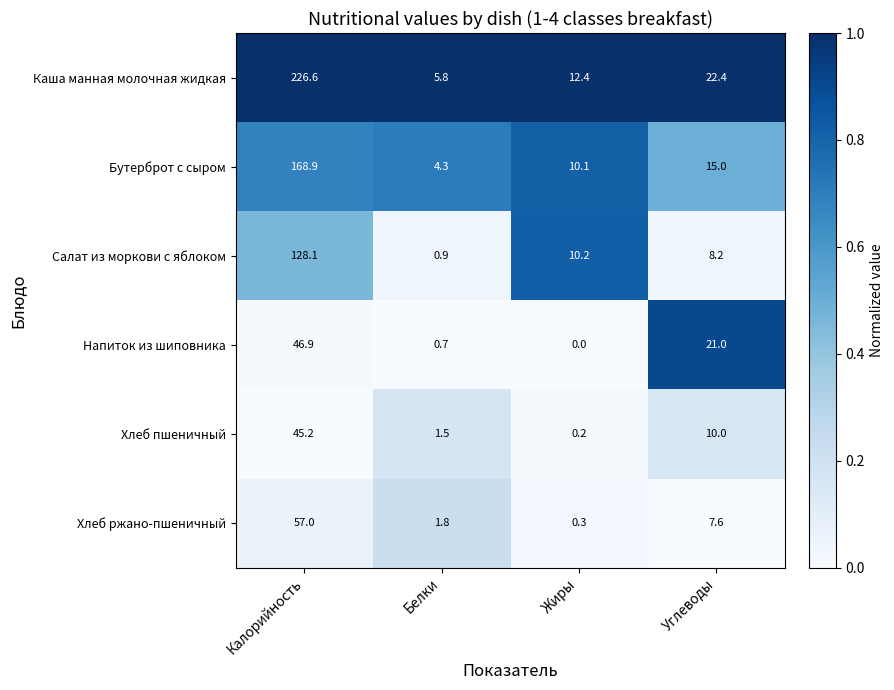

Reading left to right, transcribe all the data shown in this chart.

Каша манная молочная жидкая: Калорийность=226.6	Белки=5.8	Жиры=12.4	Углеводы=22.4
Бутерброт с сыром: Калорийность=168.9	Белки=4.3	Жиры=10.1	Углеводы=15.0
Салат из моркови с яблоком: Калорийность=128.1	Белки=0.9	Жиры=10.2	Углеводы=8.2
Напиток из шиповника: Калорийность=46.9	Белки=0.7	Жиры=0.0	Углеводы=21.0
Хлеб пшеничный: Калорийность=45.2	Белки=1.5	Жиры=0.2	Углеводы=10.0
Хлеб ржано-пшеничный: Калорийность=57.0	Белки=1.8	Жиры=0.3	Углеводы=7.6